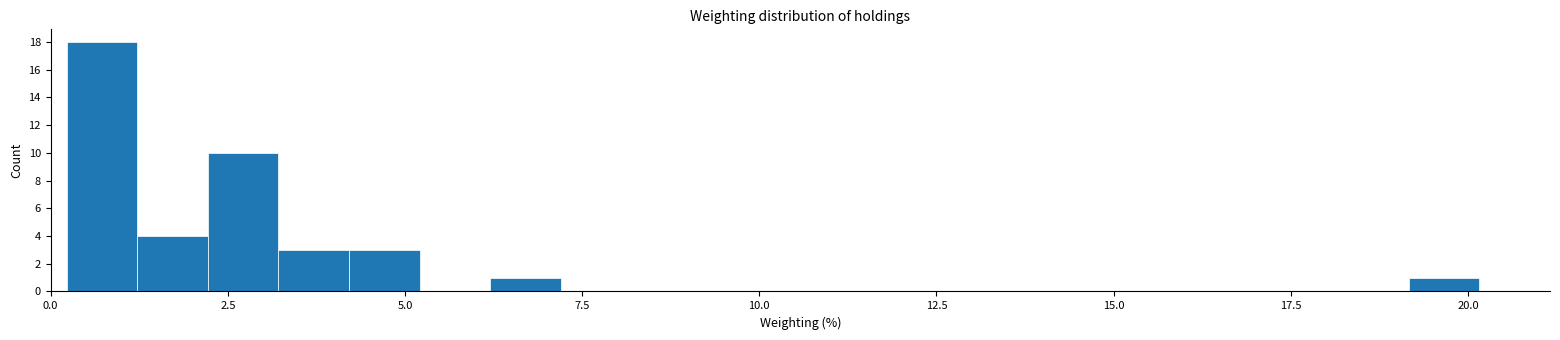

Around what value on the x-axis is the tallest bar? Give the approximate position of its centre, as read against the axis.

0.5